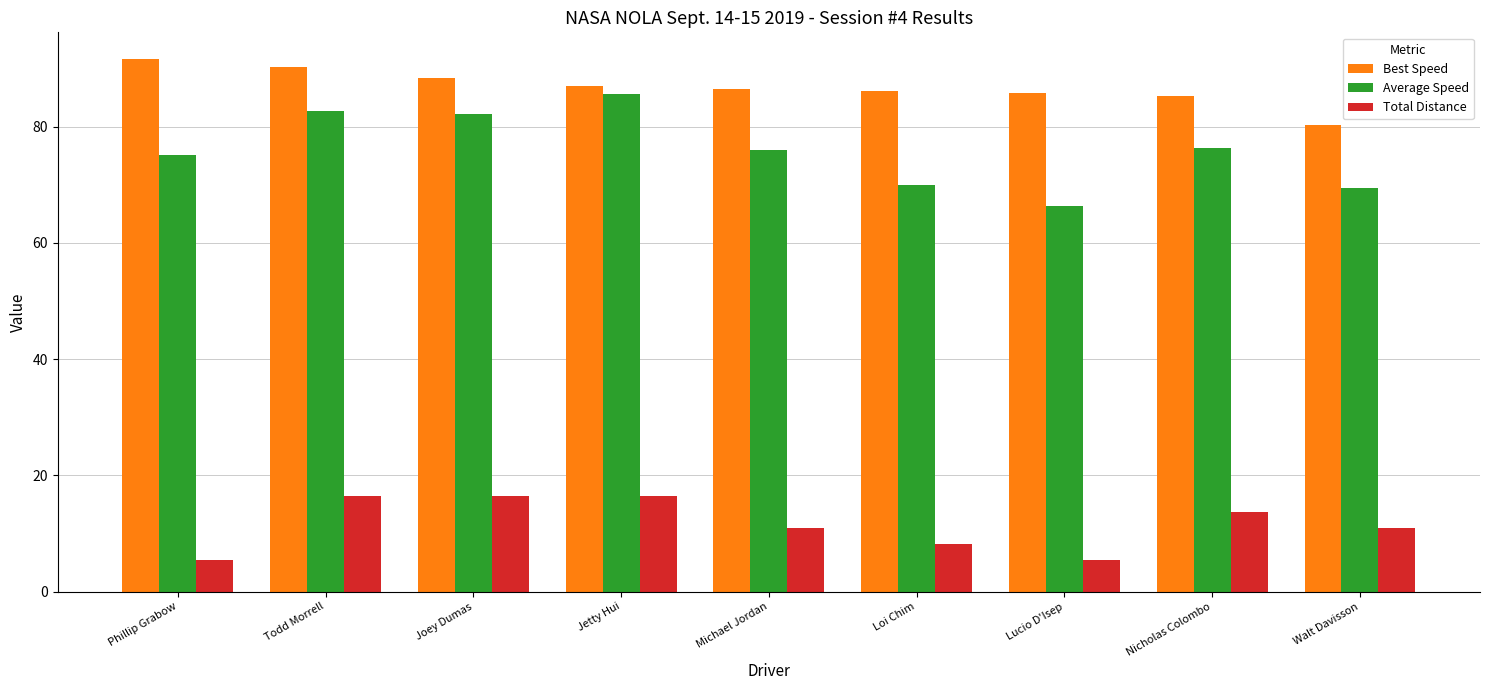

At which label does Best Speed first exceed 86?

Phillip Grabow